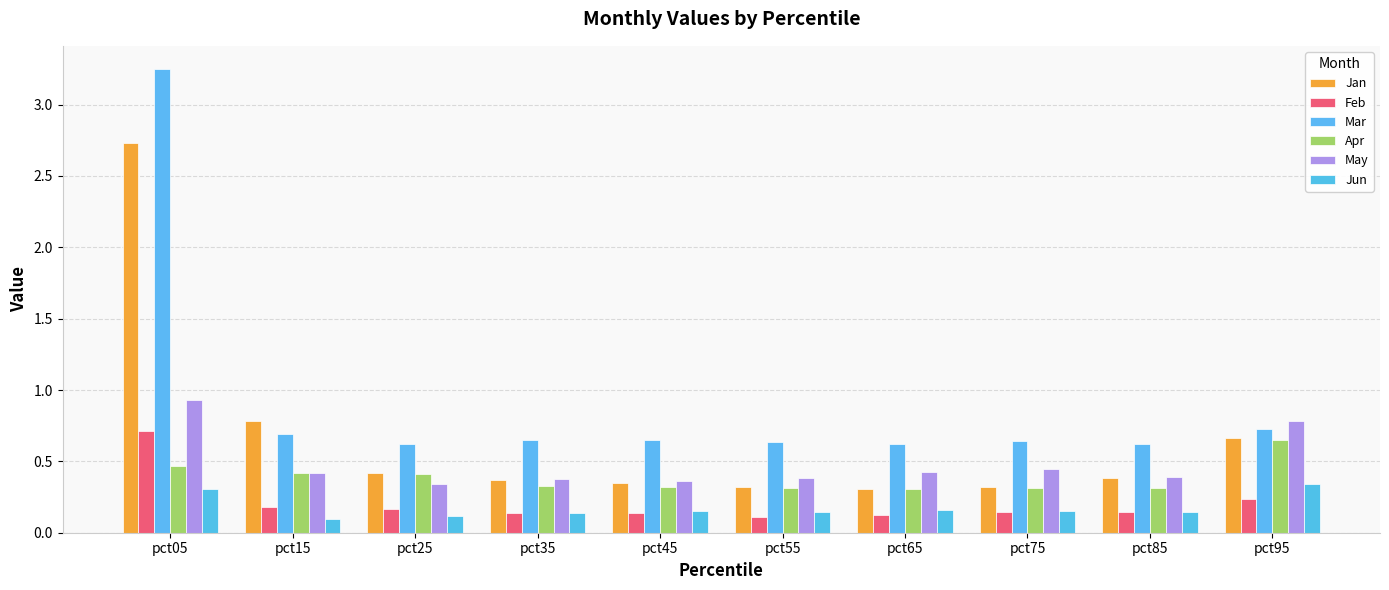

What is the difference between the highest and lowest values at pct25?

0.5